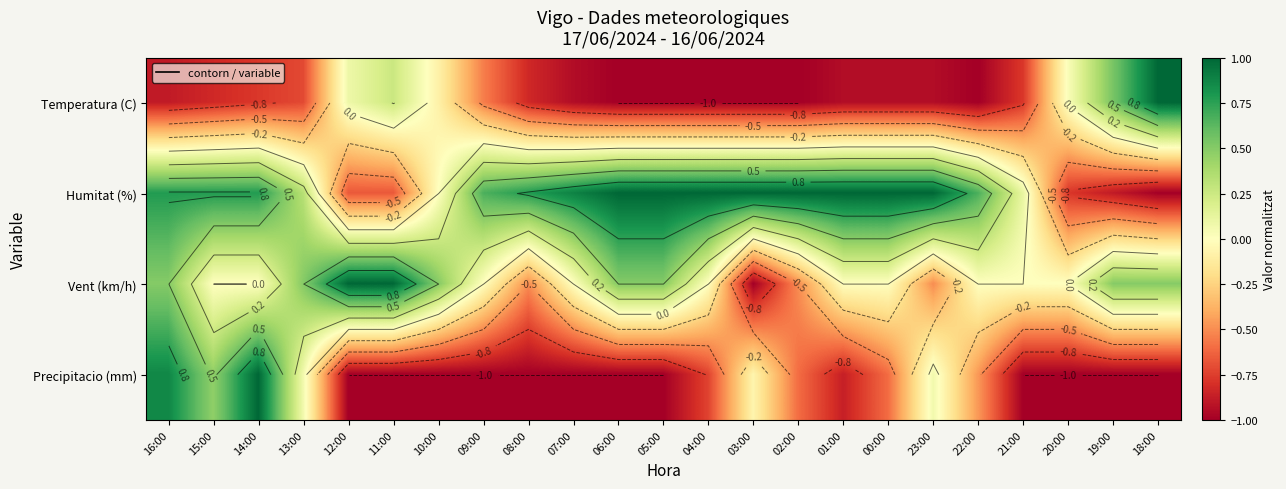

The Temperatura (C) series shows -1.0 at 09:00. True or false?

False